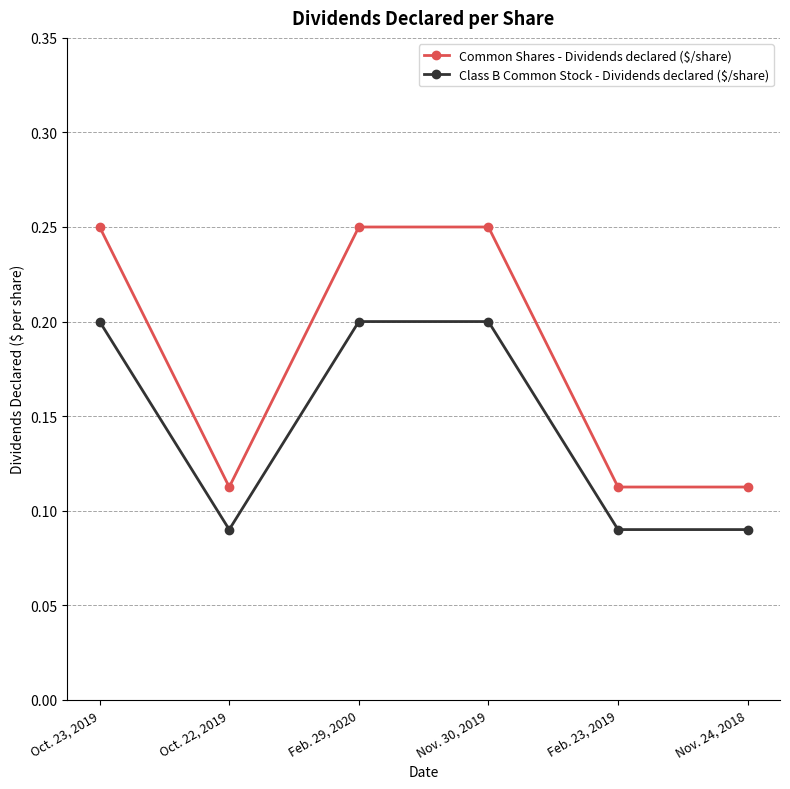

The Common Shares - Dividends declared ($/share) series shows 0.2 at Nov. 30, 2019. True or false?

True